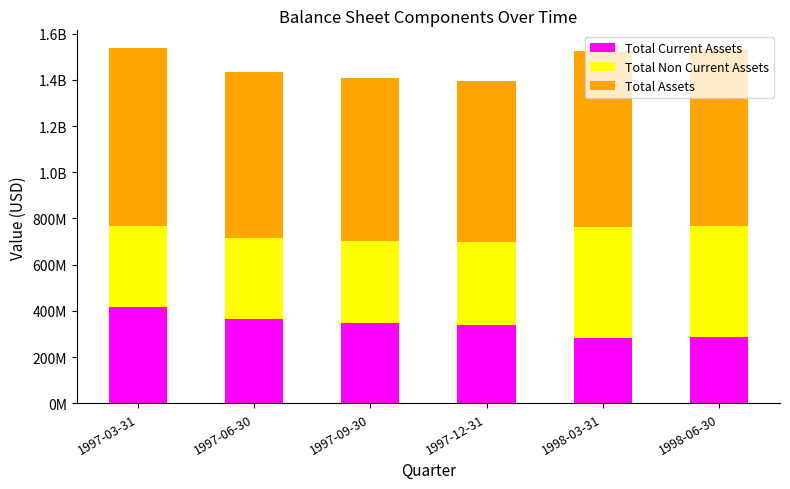

Which series has the largest range (max minus min)?

Total Current Assets